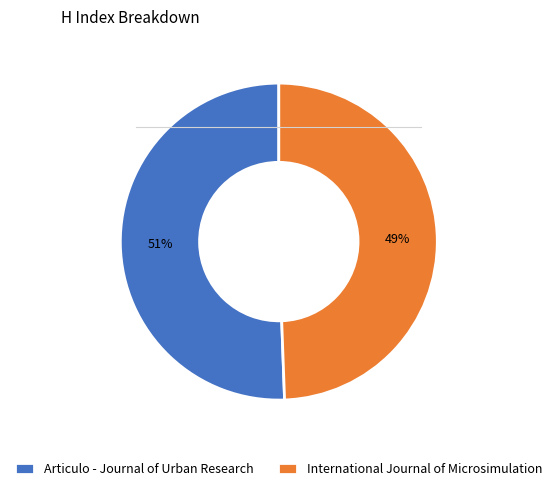

How many slices are in this pie chart?

2